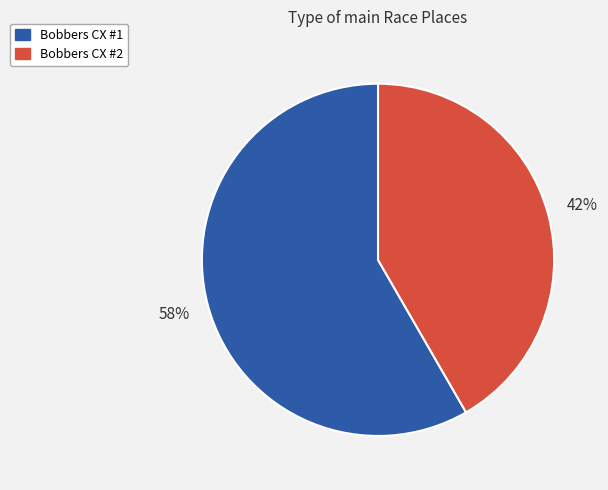

Does any single category account for the majority?

Yes